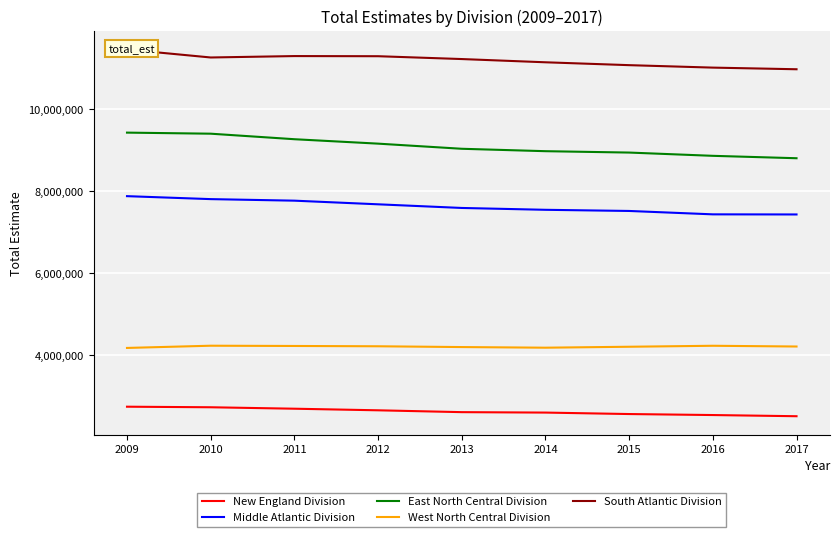

What is the greatest value displayed?

11462136